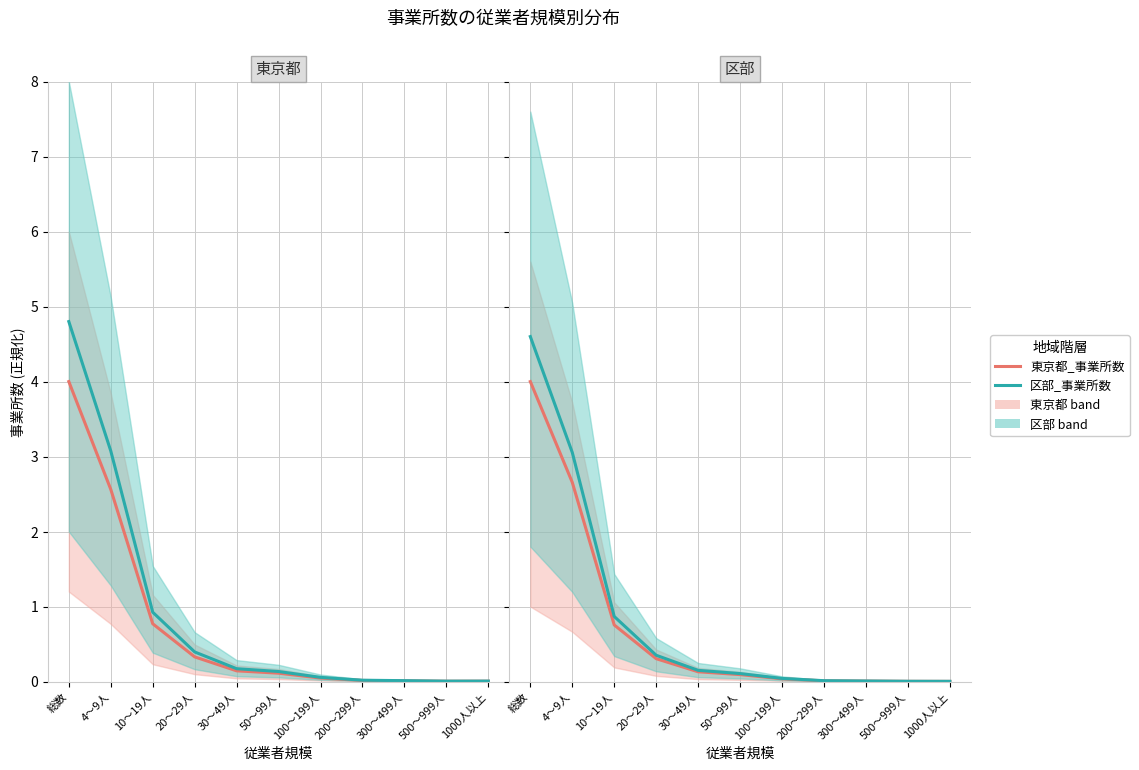

True or false: 区部_事業所数 has more than 1 points higher than both neighbors.

False